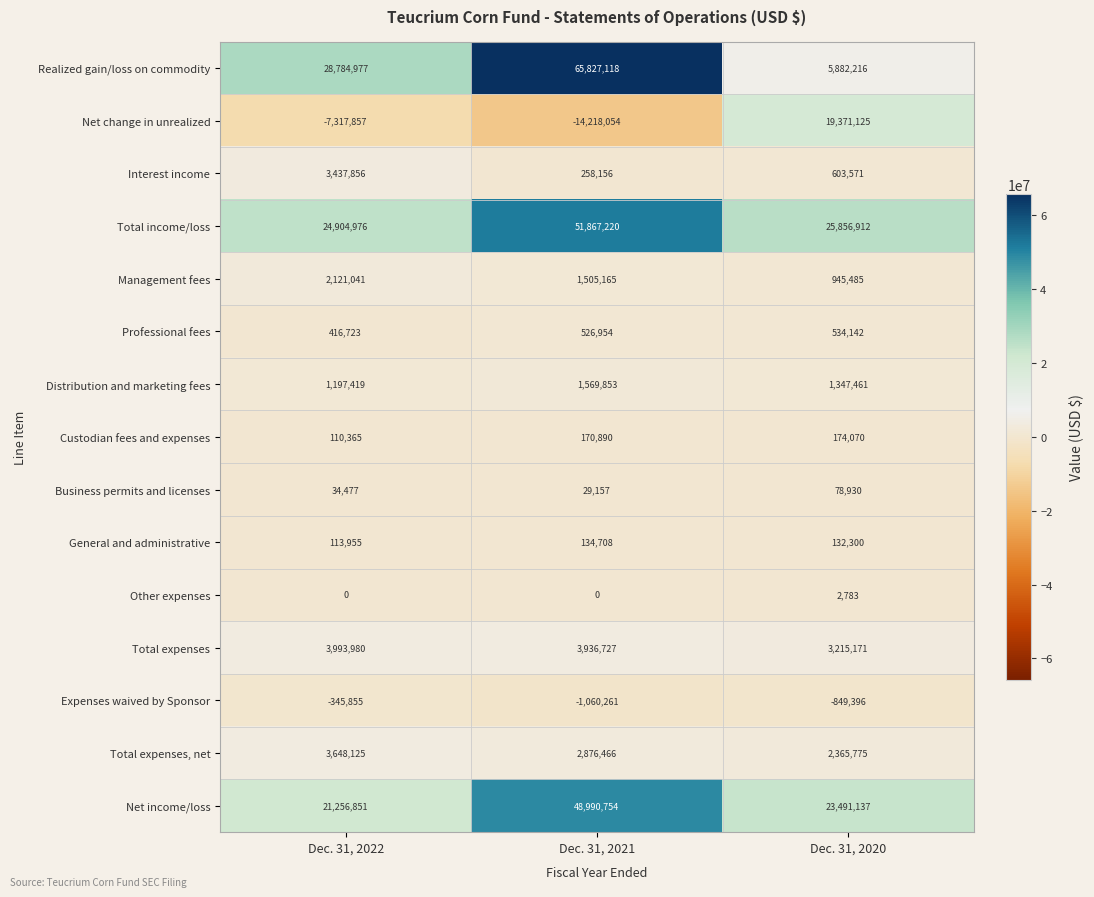

Which series has the widest spread of values?

Realized gain/loss on commodity